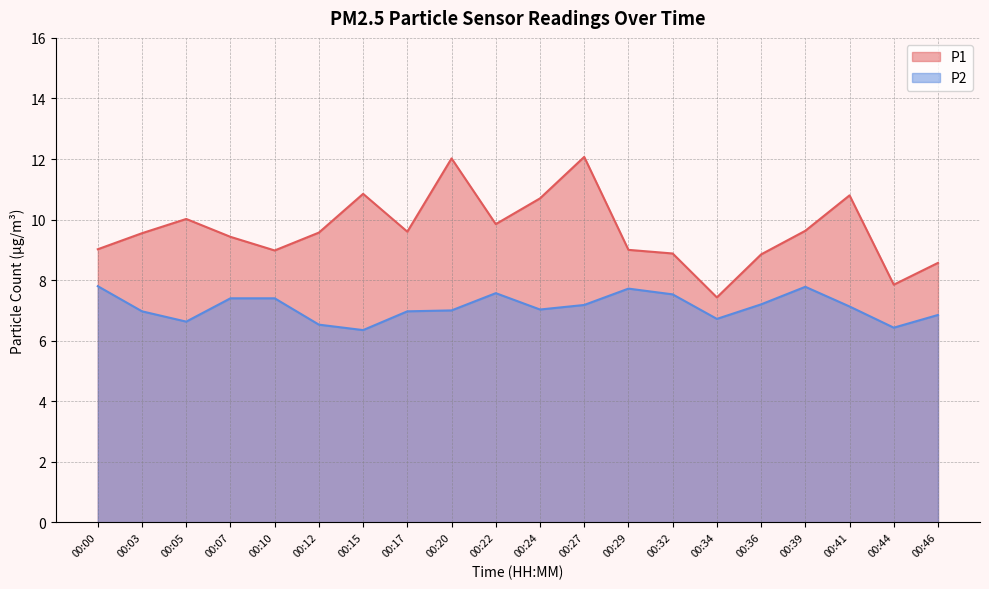

Where is the first local maximum for P1?

00:05